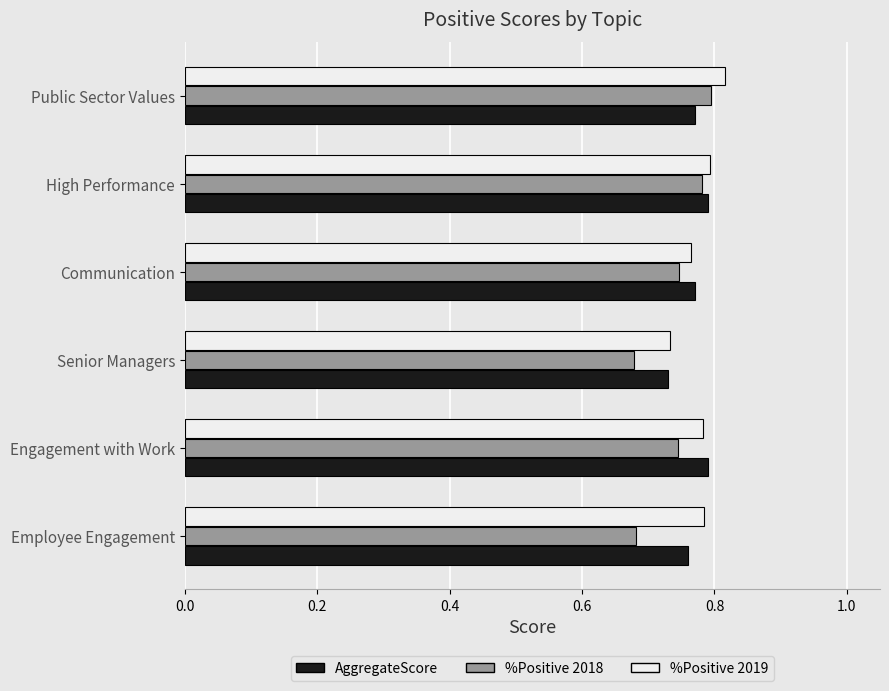

Count the %Positive 2019 values in the range 0 to 1.

6